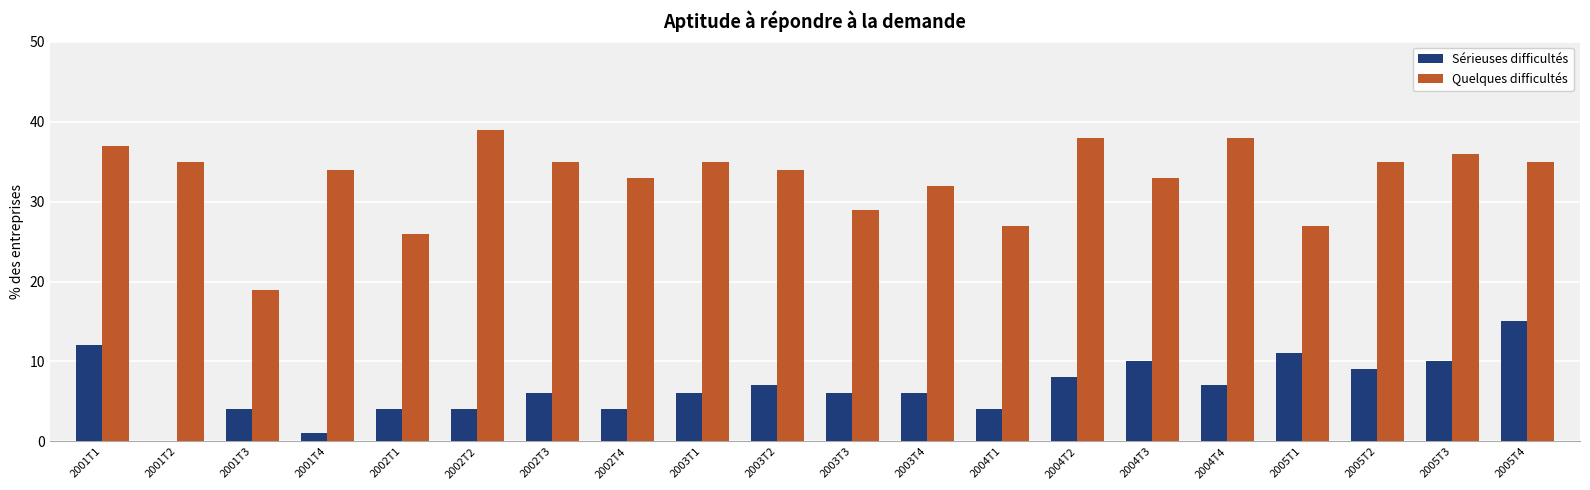

Which series has the widest spread of values?

Quelques difficultés